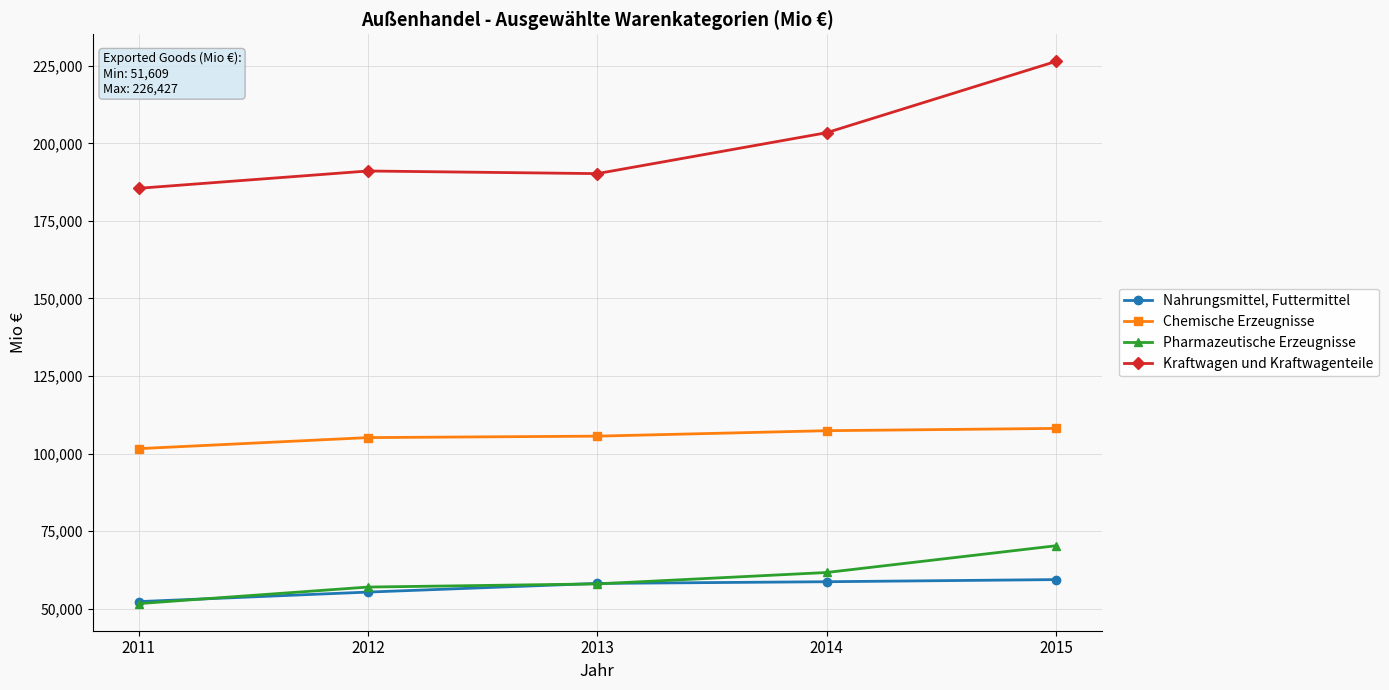

What is the approximate value of Kraftwagen und Kraftwagenteile at 2013, to the nearest 50?

190250